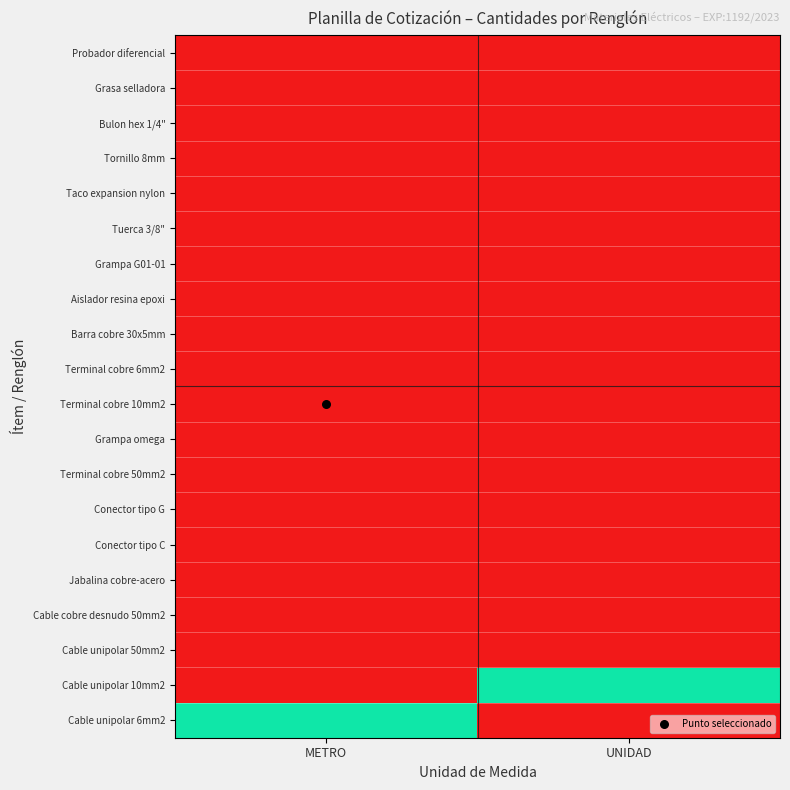

At how many categories does at least one series exceed 40?

2